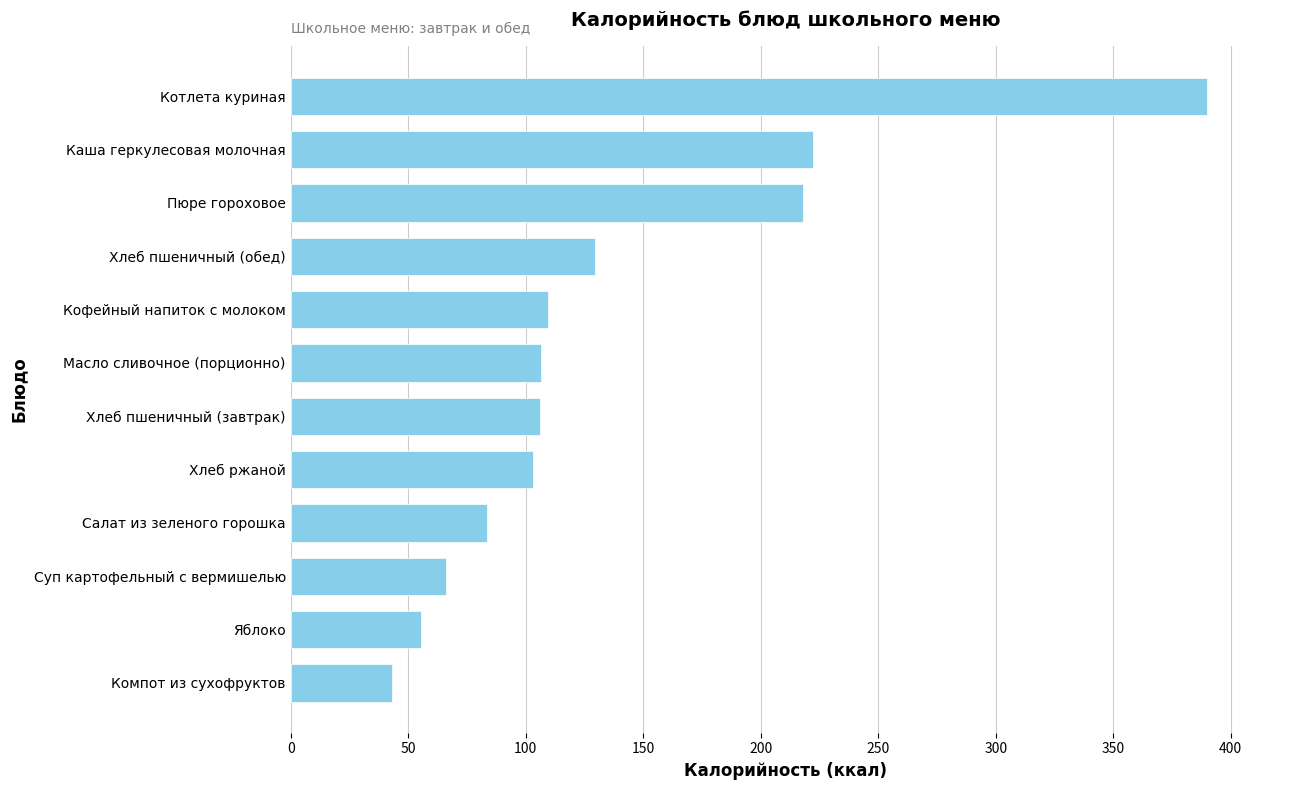

What is the minimum value shown in the chart?

43.2